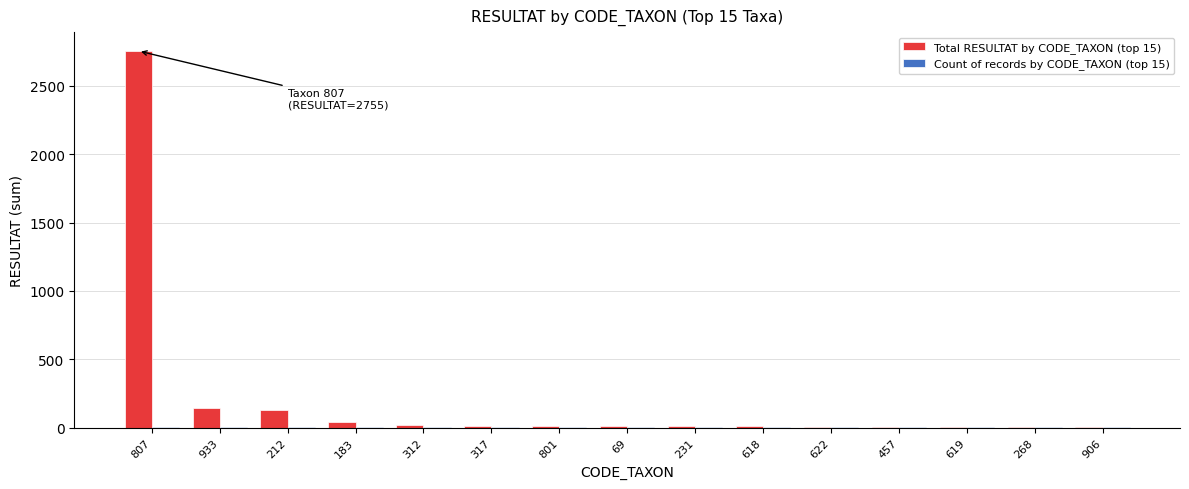

At which category does the chart reach its peak across all series?

807